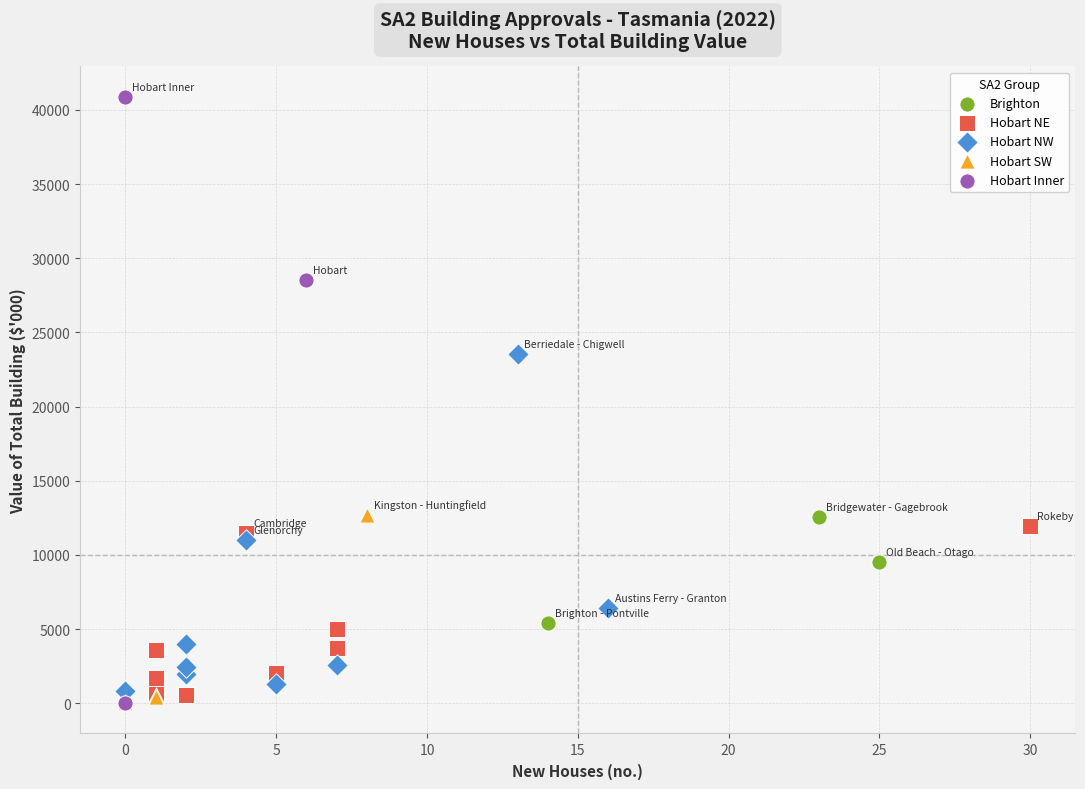

What are all the series names shown in the legend?

Brighton, Hobart NE, Hobart NW, Hobart SW, Hobart Inner